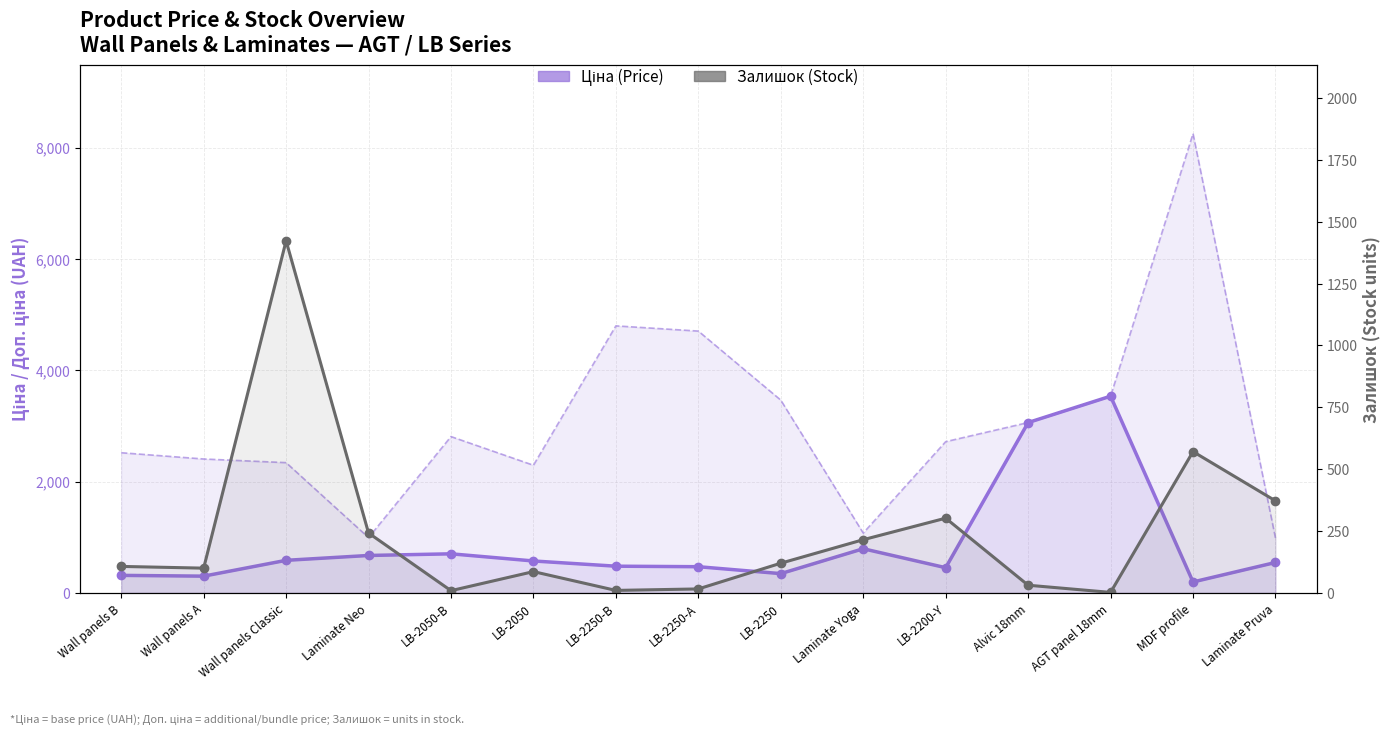

At Laminate Pruva, list the series in order from smallest to largest.

Залишок (Stock), Ціна (Price)